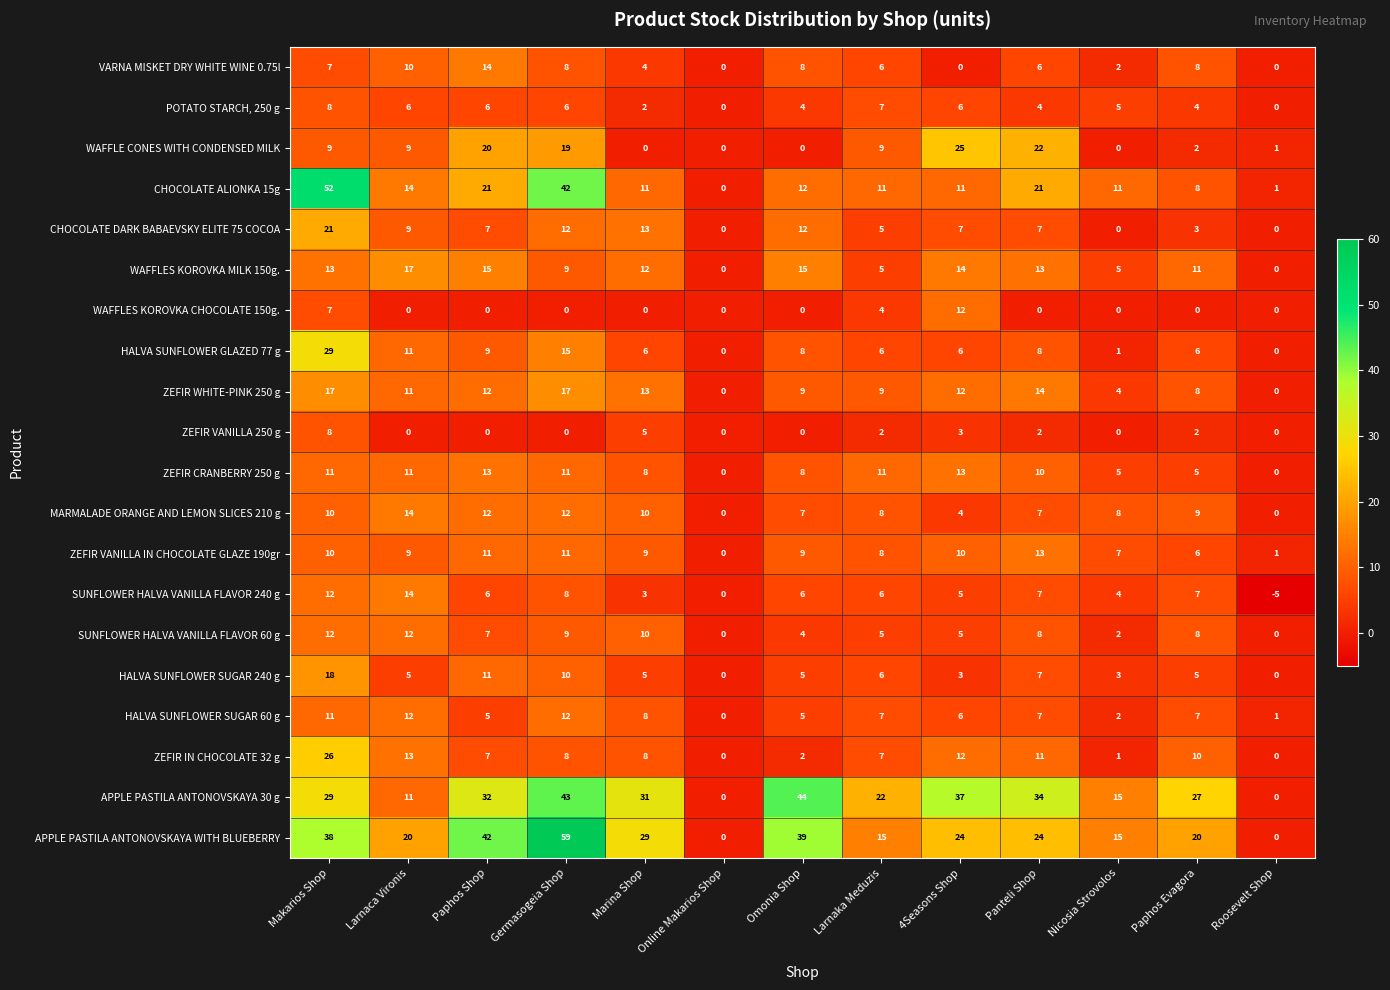

The SUNFLOWER HALVA VANILLA FLAVOR 60 g series shows 12 at Germasogeia Shop. True or false?

False